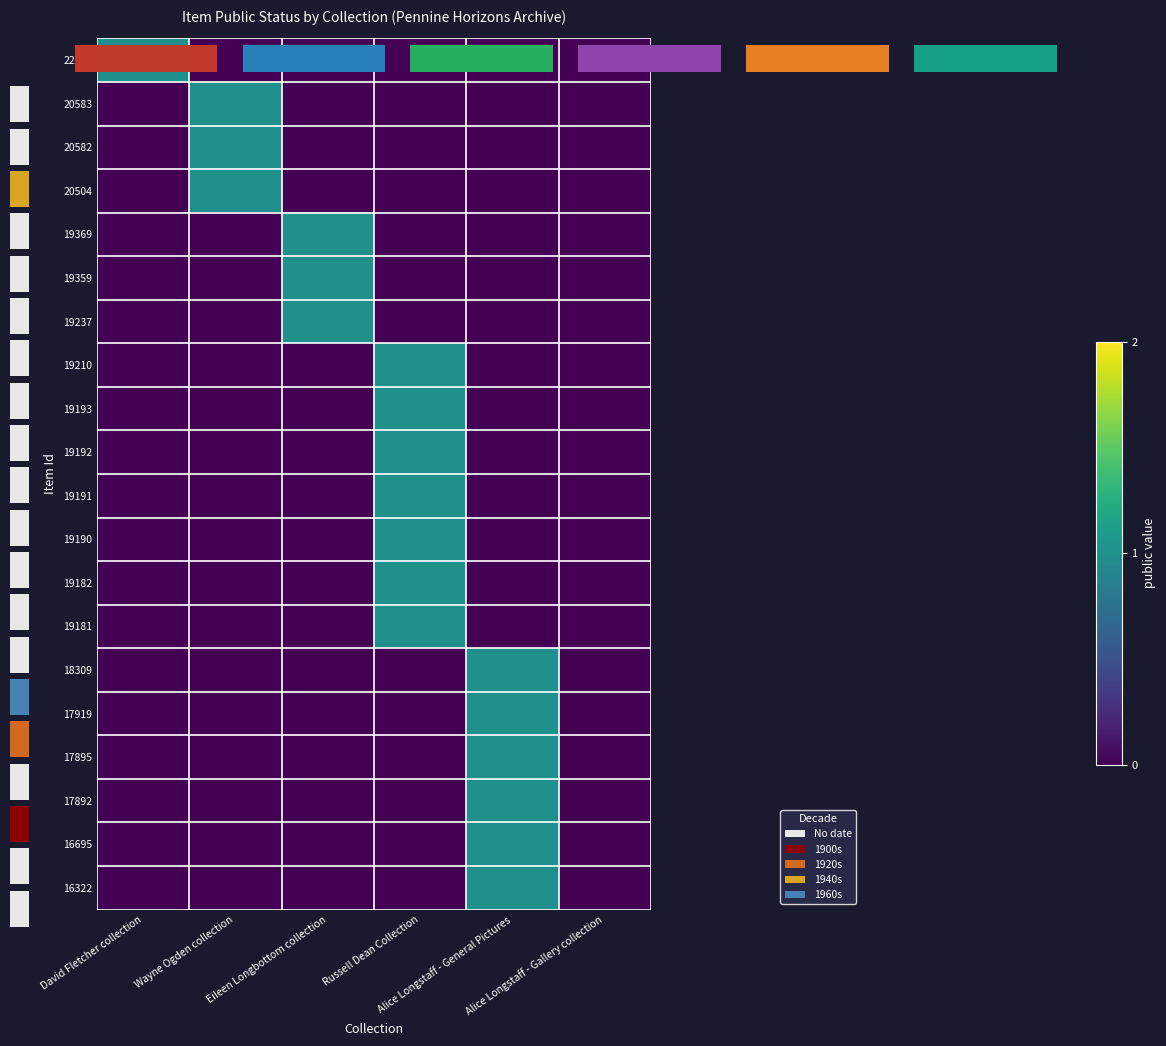

What is the total value across all series at Eileen Longbottom collection?

3